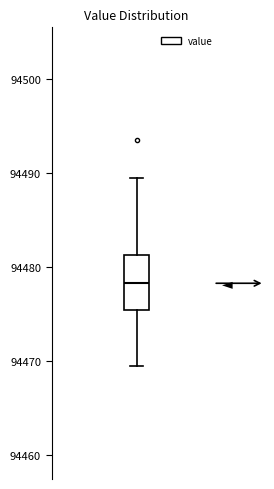

Transcribe this box plot: give where the median line is, the range the box spans, and where the two whiskers end, as read against the y-axis. The values are not printed on the chart, so give them approximately, as read against the axis.

median 94478, box 94475 to 94481, whiskers 94469 to 94490